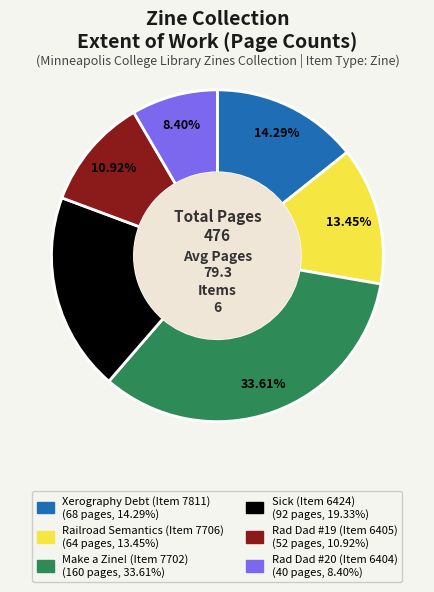

To the nearest percent, what is the average slice percentage?

17%